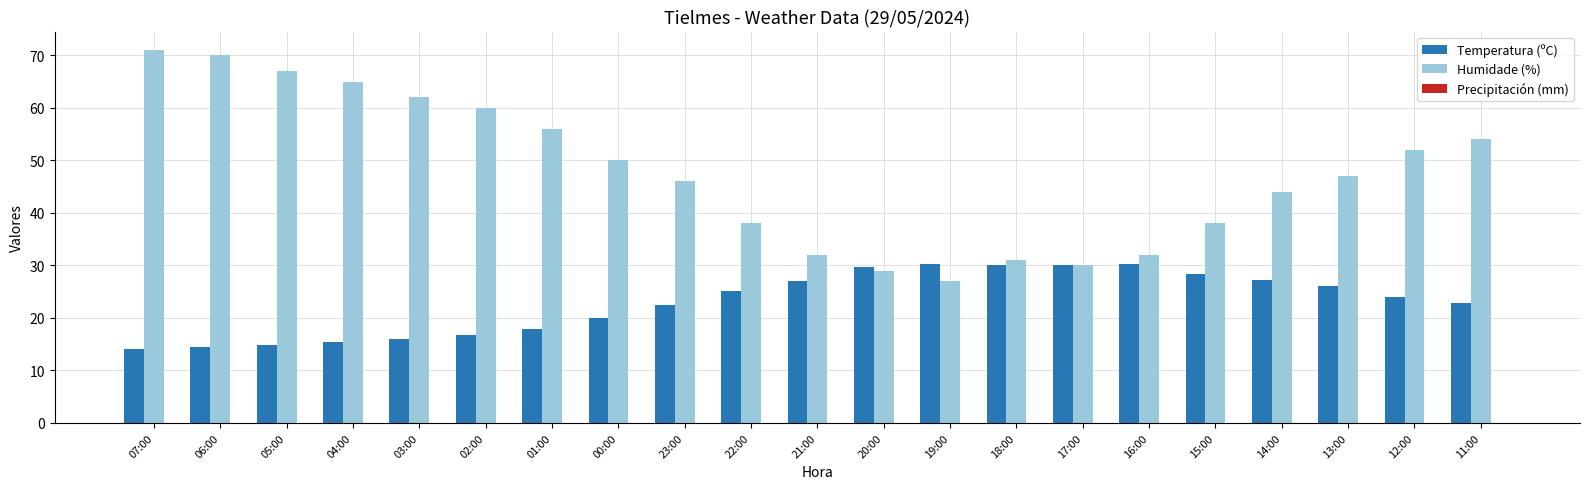

What is the maximum value shown in the chart?

71.0